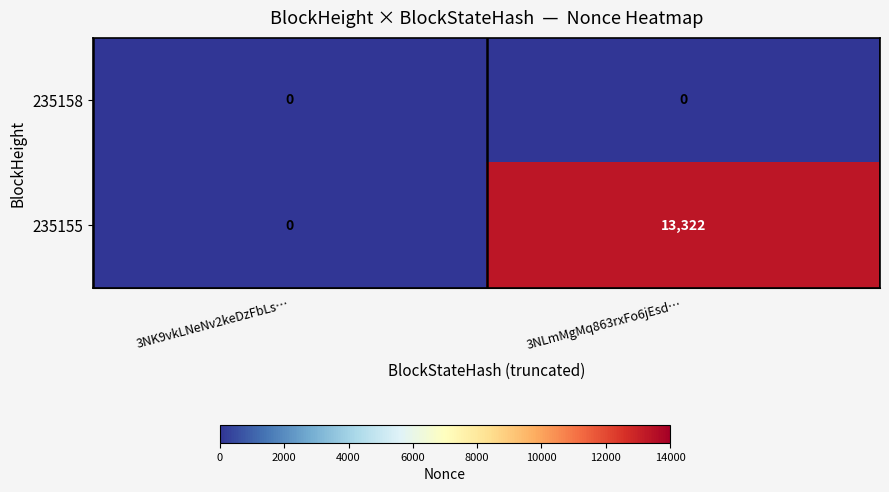

True or false: 235155 has a value of 4008 at 3NLmMgMq863rxFo6jEsd….

False